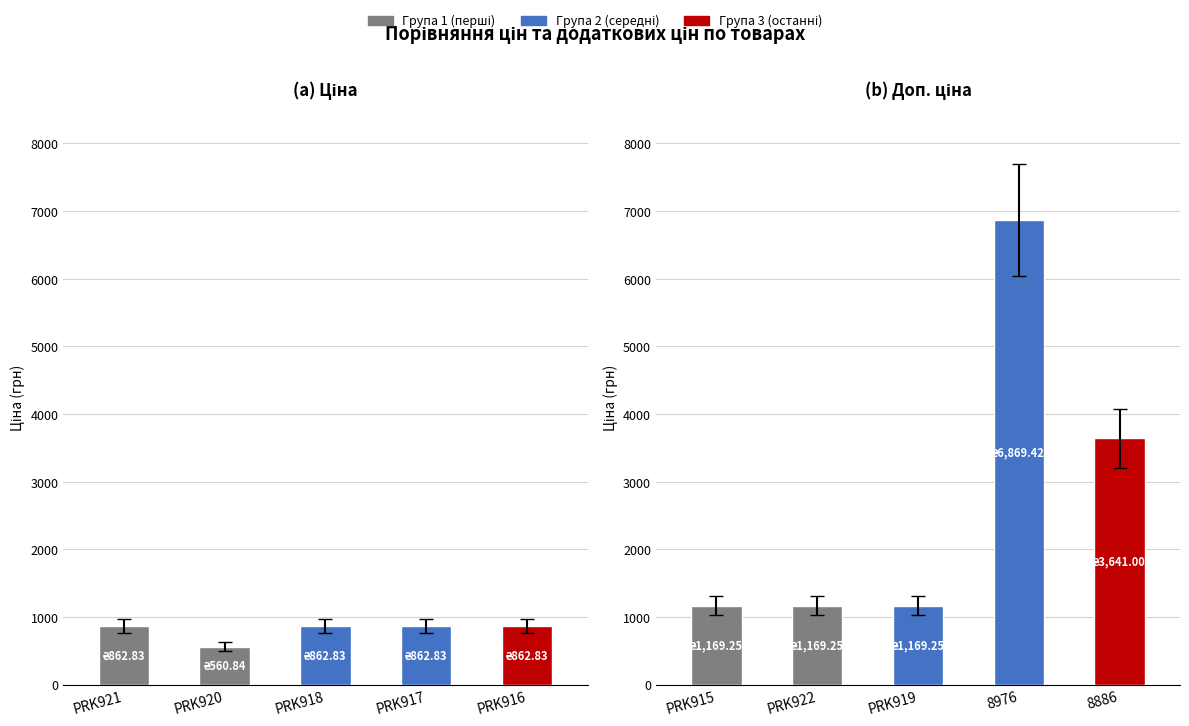

Rank the series by their average value, from lowest to highest.

Ціна, Доп. ціна